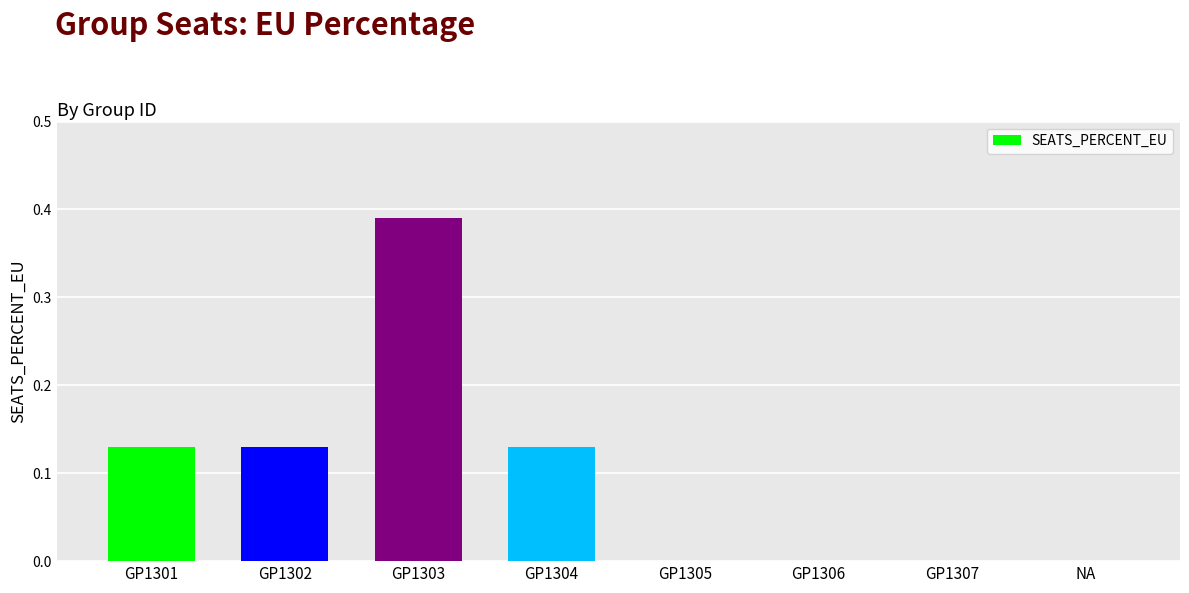

Between GP1303 and GP1301, which is larger?

GP1303